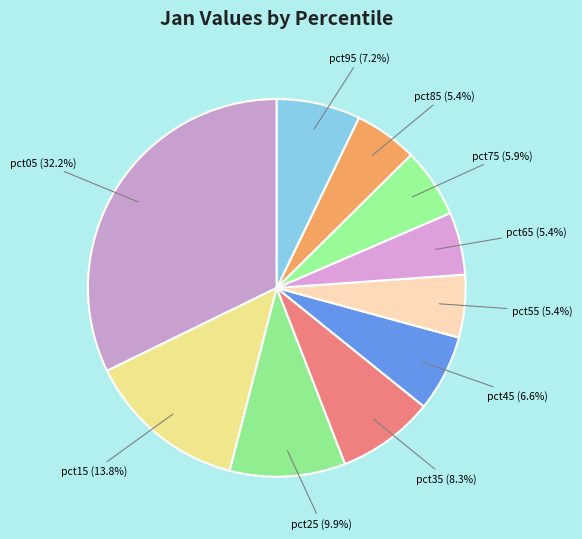

What percentage do pct25 and pct05 together represent?

42.1%